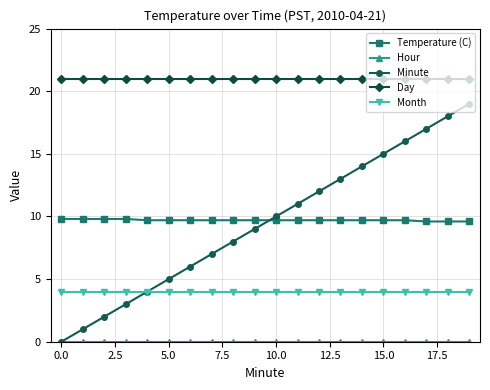

Which series has the widest spread of values?

Minute